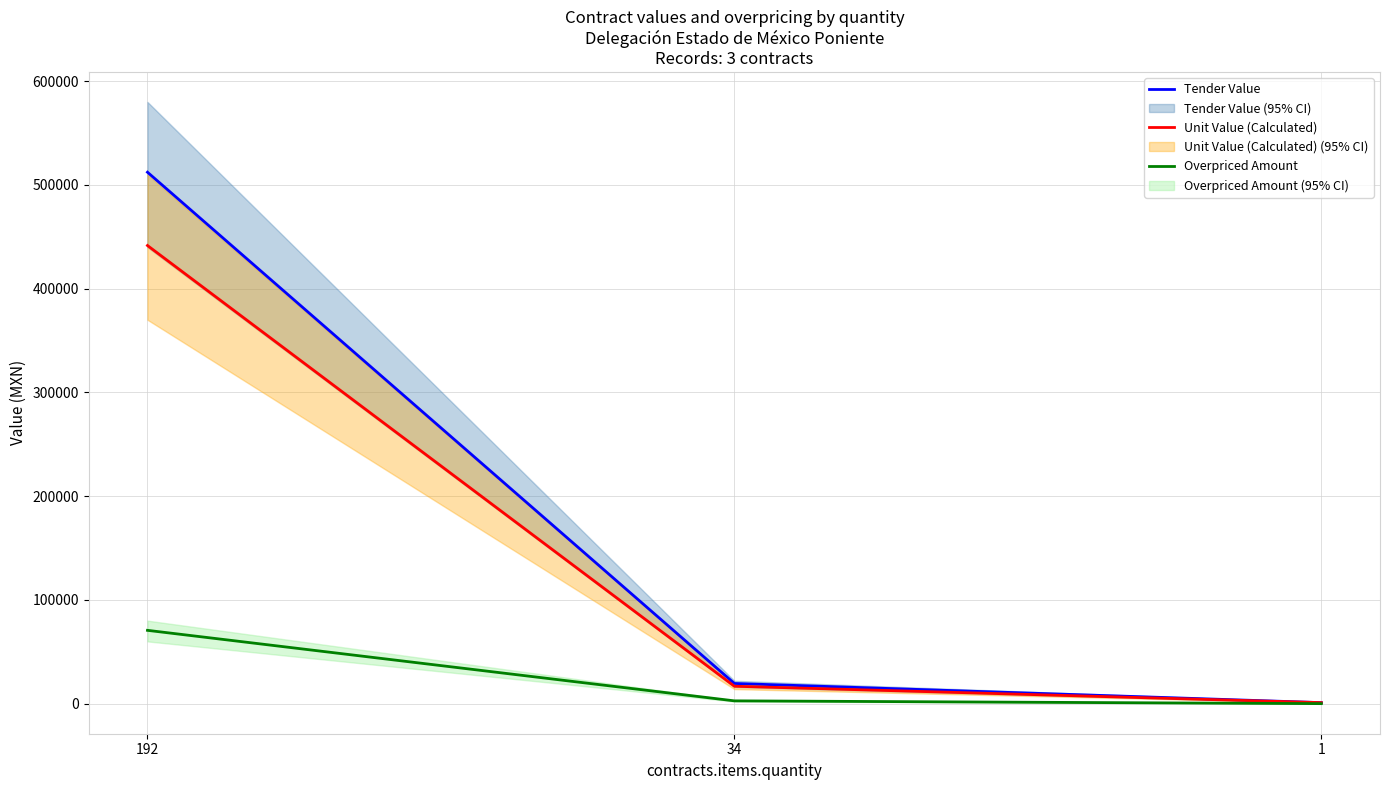

Reading left to right, transcribe all the data shown in this chart.

Tender Value: 512256.0	19447.1	972.2
Unit Value (Calculated): 441600.0	16764.7	972.2
Overpriced Amount: 70656.0	2682.4	0.0